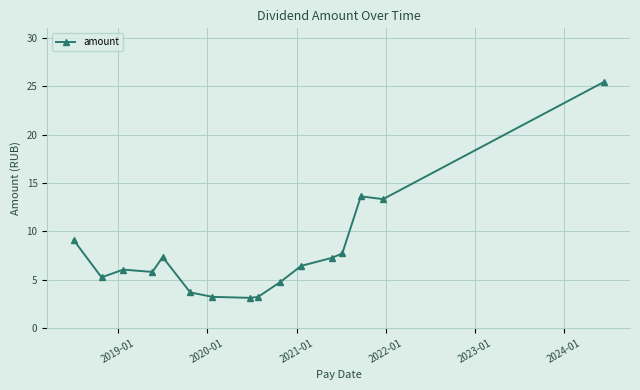

True or false: the data has more than 1 interior local peaks.

True